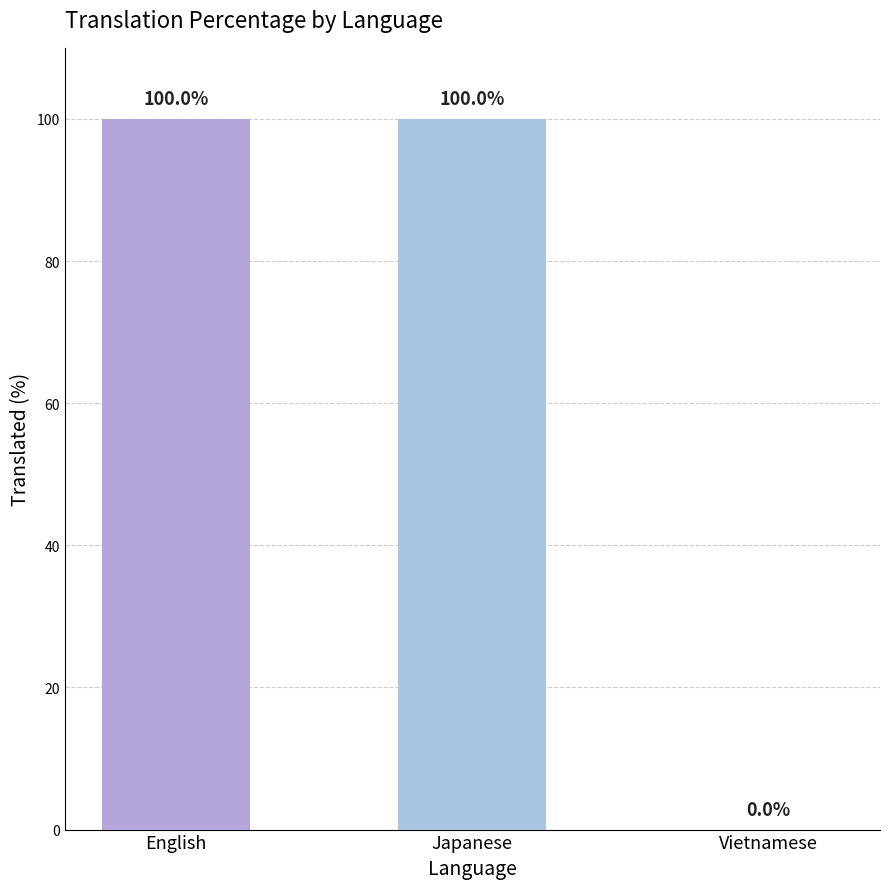

Reading left to right, transcribe all the data shown in this chart.

English=100	Japanese=100	Vietnamese=0